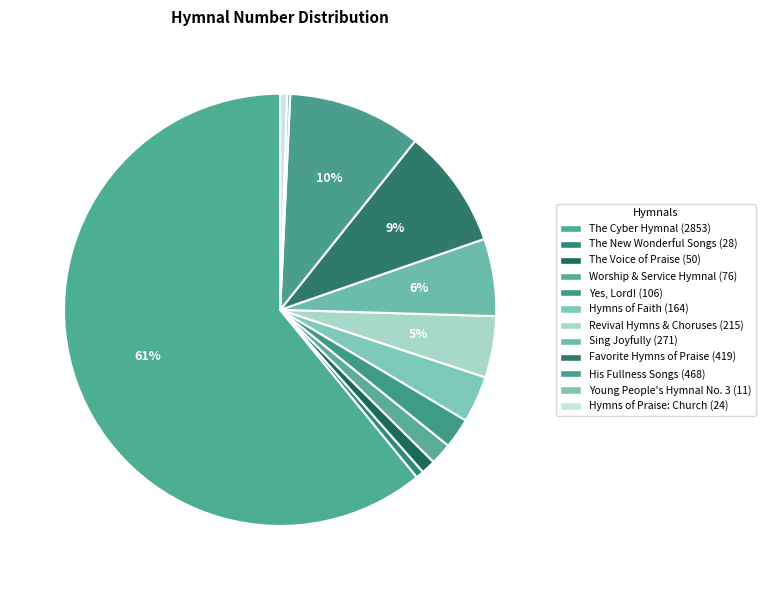

To the nearest percent, what is the difference between the largest and smallest slice percentages?

61%